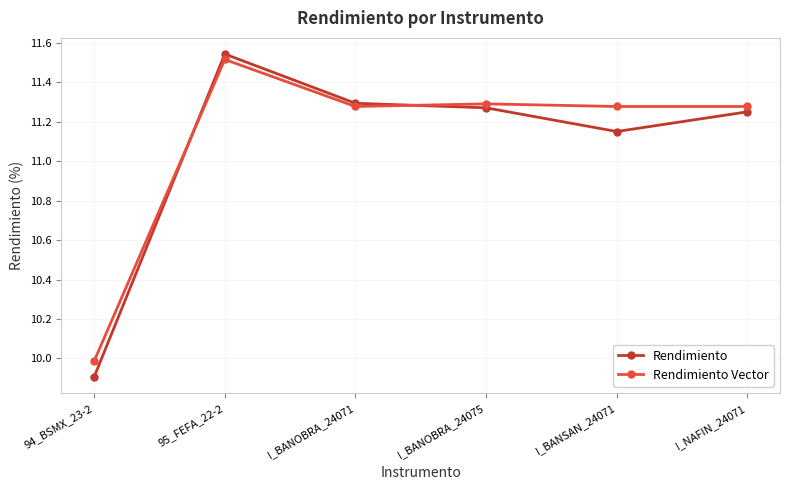

The value of Rendimiento at 94_BSMX_23-2 is 9.9. True or false?

True